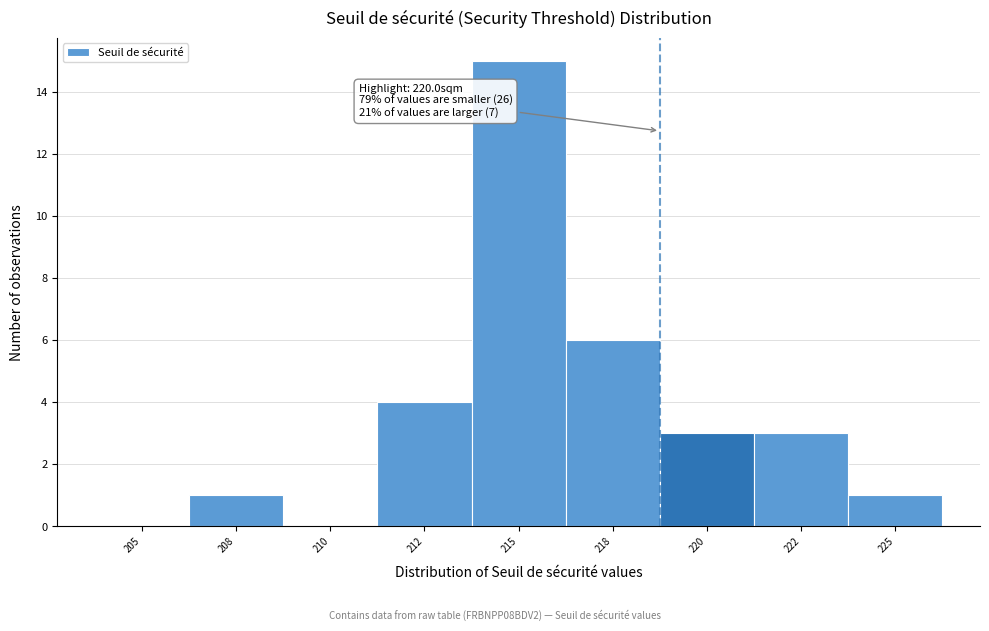

Reading left to right, extract all data points from this chart.

205=0	208=1	210=0	212=4	215=15	218=6	220=3	222=3	225=1